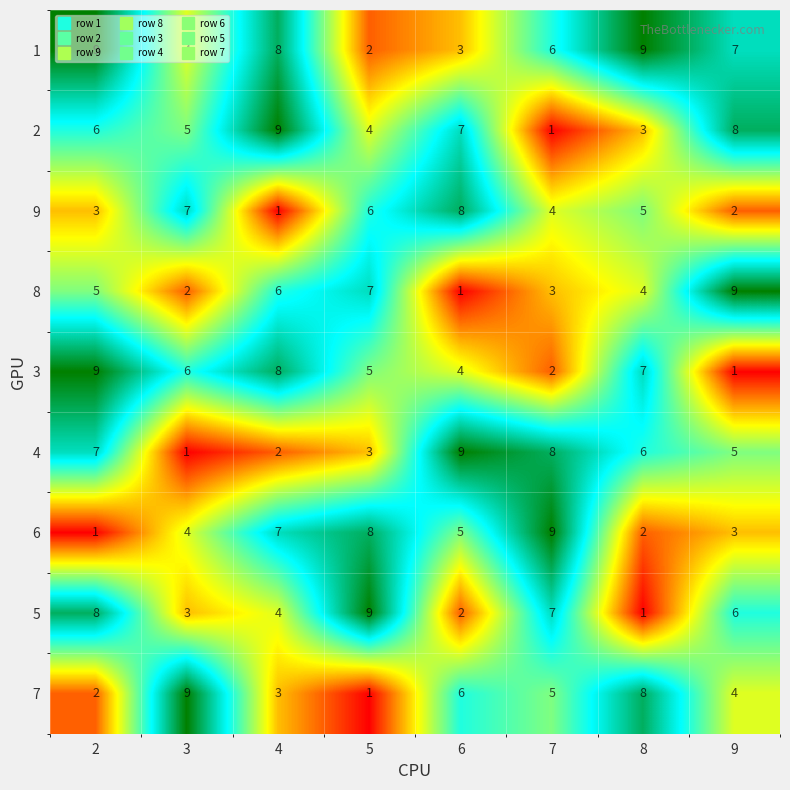

True or false: 4 has a value of 3 at 9.

False